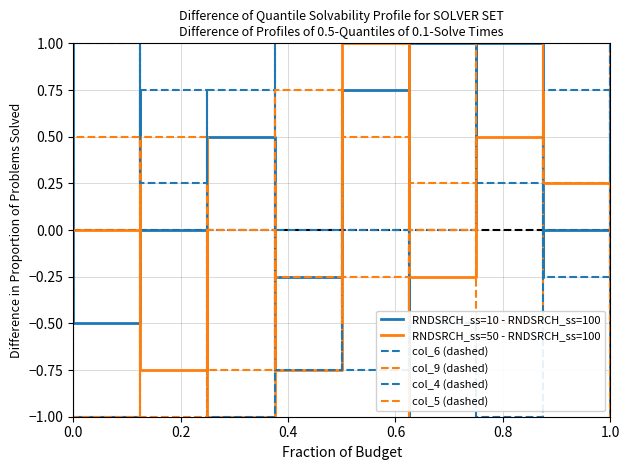

How many values in the col_6 (dashed) series are below 0?

8